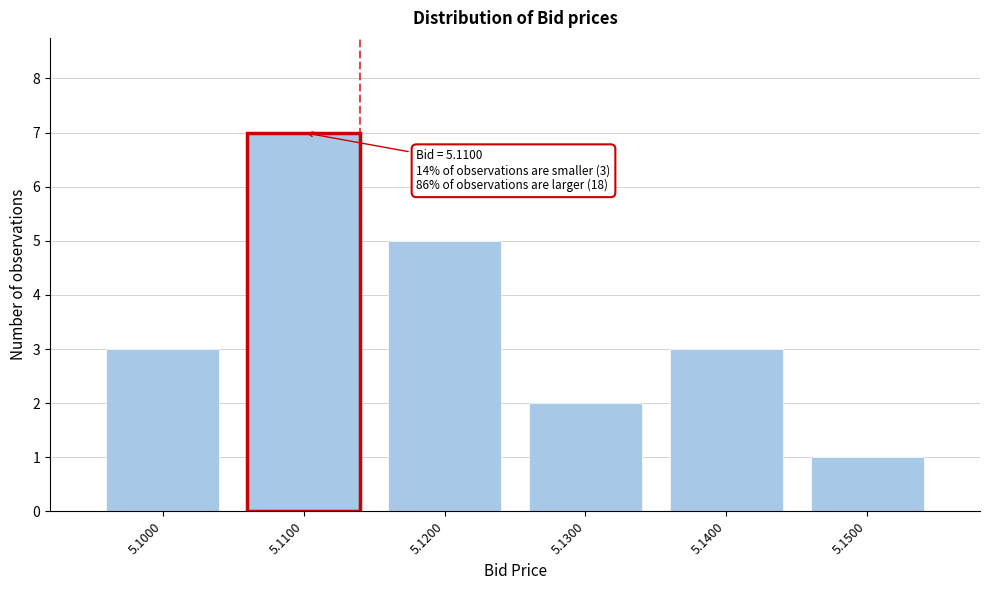

Reading right to left, list all the values displayed in this chart.

1	3	2	5	7	3